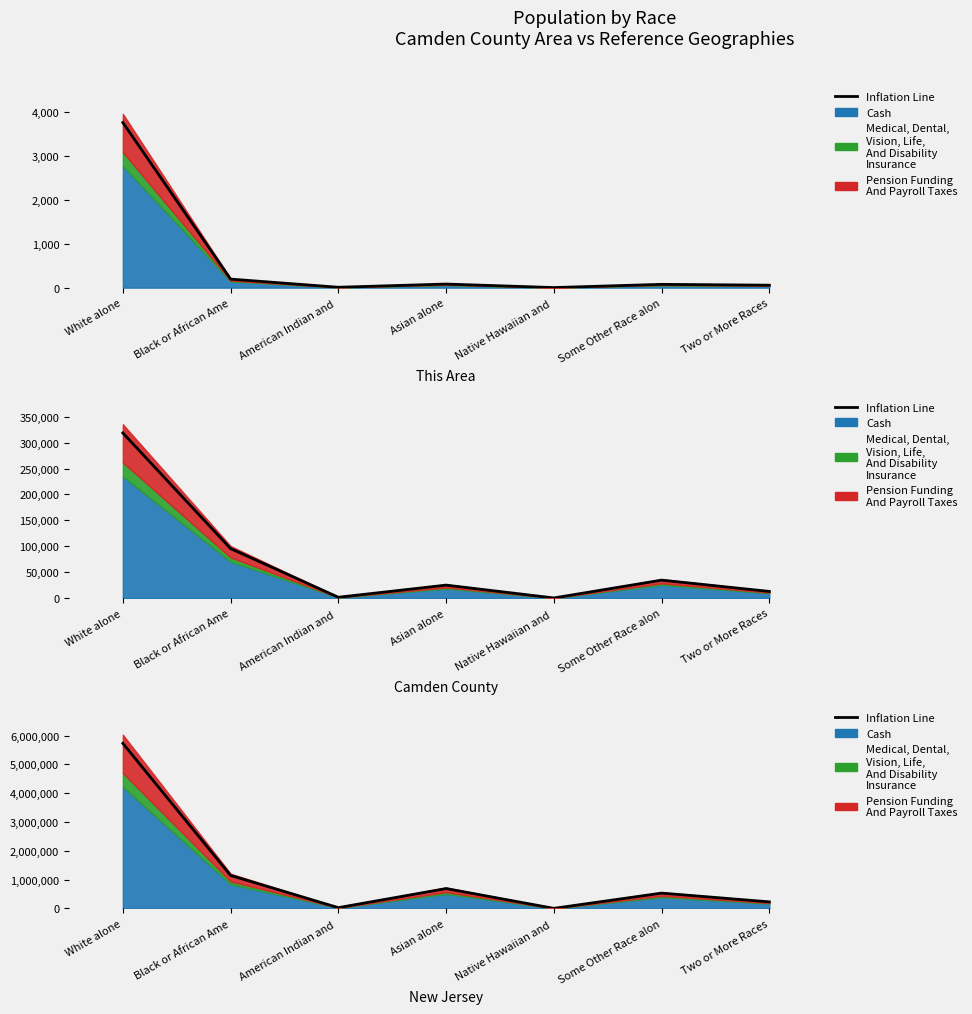

Reading right to left, what are all the values shown in this chart?

Two or More Races=228287.8	Some Other Race alon=531735.9	Native Hawaiian and =2890.8	Asian alone=689439.7	American Indian and =27574.7	Black or African Ame=1144584.7	White alone=5727785.6